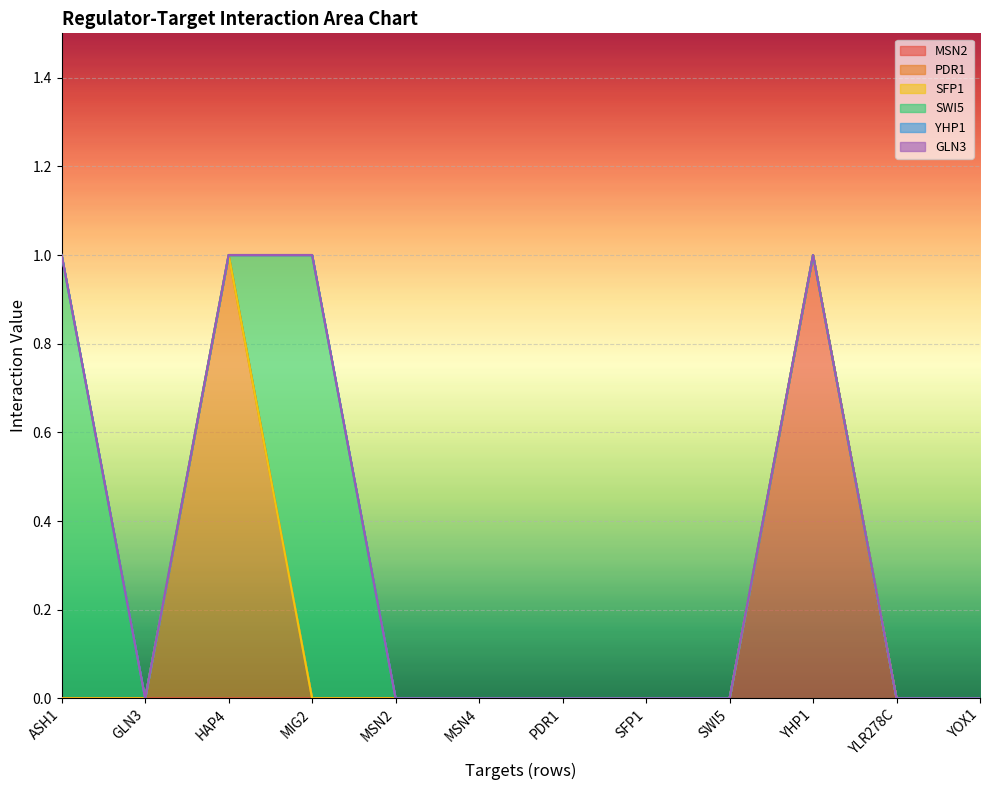

Count the SWI5 values in the range 0 to 1.

12